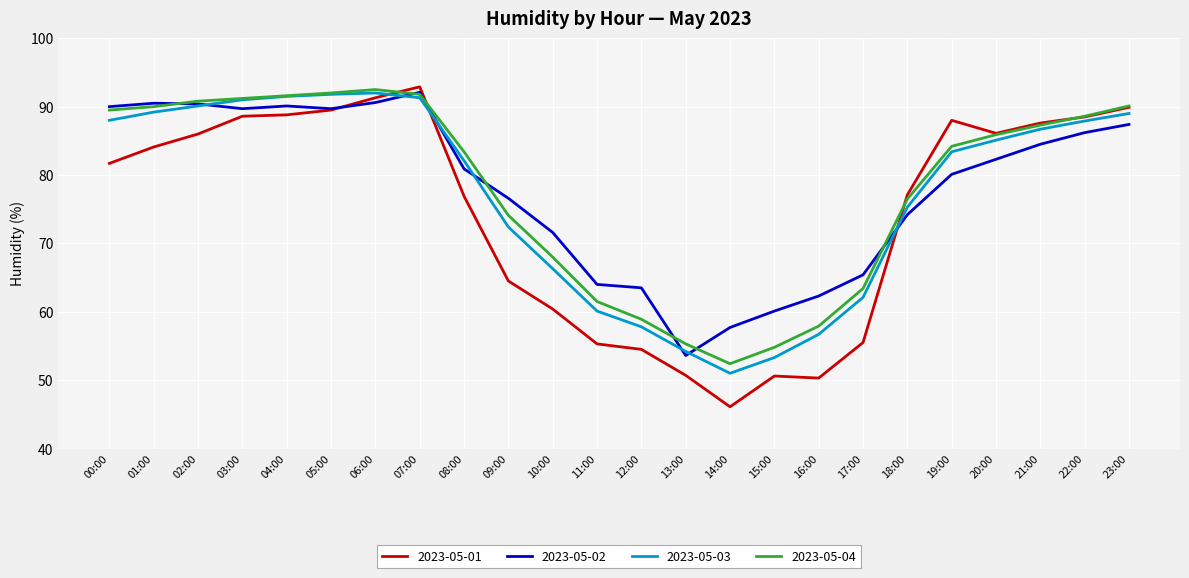

Is the value of 2023-05-02 at 15:00 greater than the value of 2023-05-04 at 15:00?

Yes